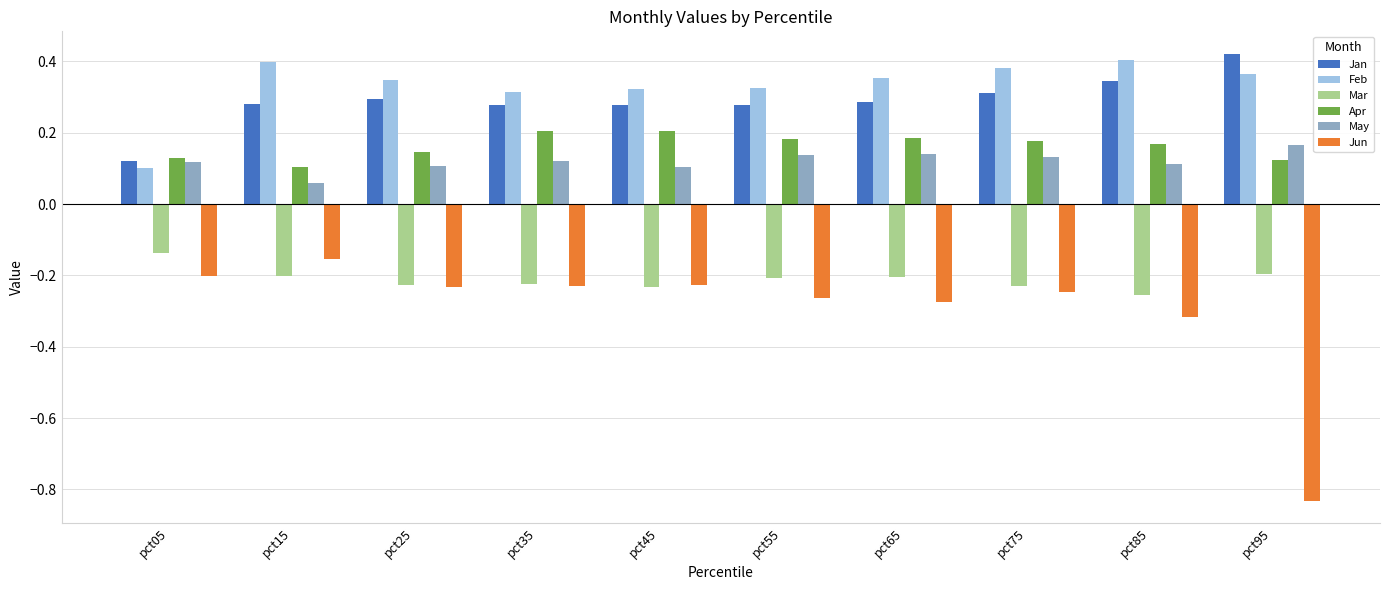

Count the Jan values in the range 0 to 1.

10